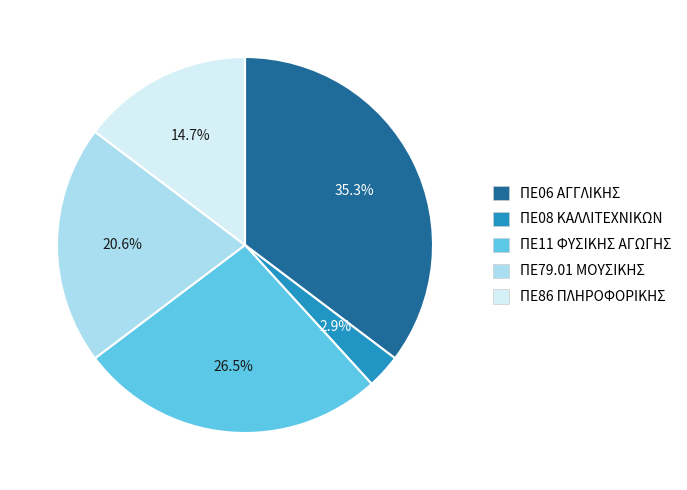

Between ΠΕ86 ΠΛΗΡΟΦΟΡΙΚΗΣ and ΠΕ79.01 ΜΟΥΣΙΚΗΣ, which is larger?

ΠΕ79.01 ΜΟΥΣΙΚΗΣ